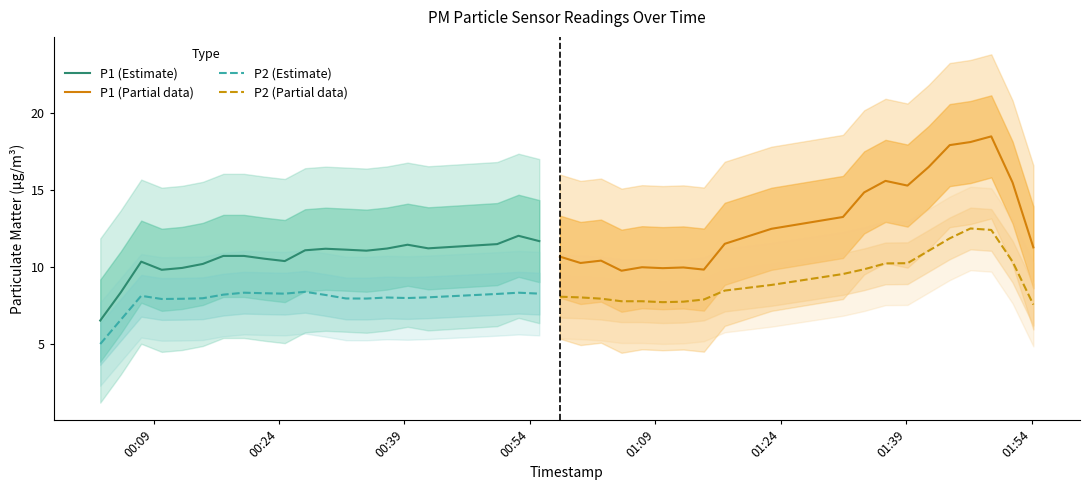

True or false: P2 (Estimate) and P1 (Estimate) cross at least once.

False